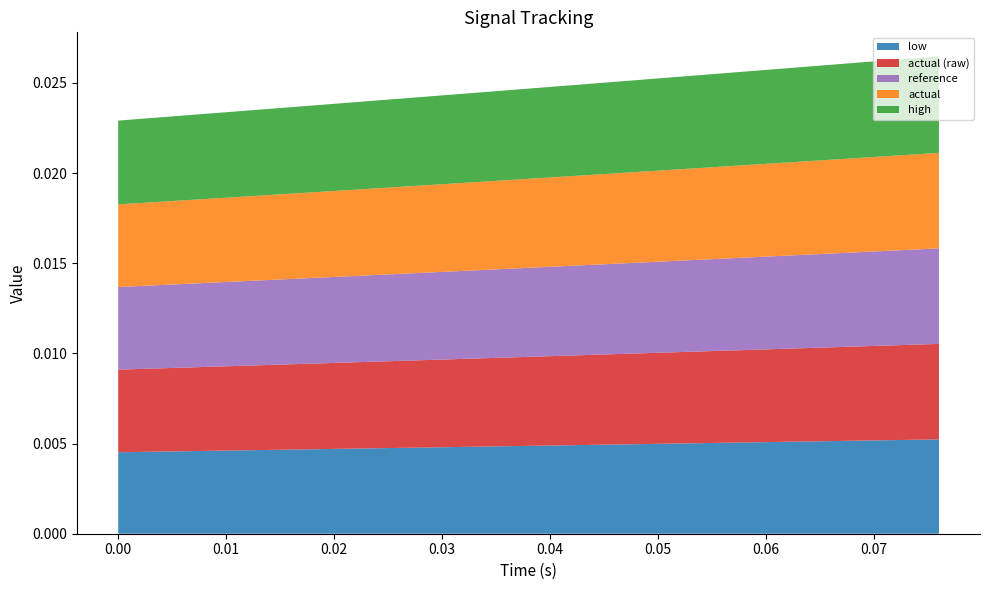

Reading left to right, what are all the values shown in this chart?

reference: 0.0=0.0	0.004=0.0	0.008=0.0	0.012=0.0	0.016=0.0	0.02=0.0	0.024=0.0	0.028=0.0	0.032=0.0	0.036=0.0	0.04=0.0	0.044=0.0	0.048=0.0	0.052=0.0	0.056=0.0	0.06=0.0	0.064=0.0	0.068=0.0	0.072=0.0	0.076=0.0
actual: 0.0=0.0	0.004=0.0	0.008=0.0	0.012=0.0	0.016=0.0	0.02=0.0	0.024=0.0	0.028=0.0	0.032=0.0	0.036=0.0	0.04=0.0	0.044=0.0	0.048=0.0	0.052=0.0	0.056=0.0	0.06=0.0	0.064=0.0	0.068=0.0	0.072=0.0	0.076=0.0
high: 0.0=0.0	0.004=0.0	0.008=0.0	0.012=0.0	0.016=0.0	0.02=0.0	0.024=0.0	0.028=0.0	0.032=0.0	0.036=0.0	0.04=0.0	0.044=0.0	0.048=0.0	0.052=0.0	0.056=0.0	0.06=0.0	0.064=0.0	0.068=0.0	0.072=0.0	0.076=0.0
low: 0.0=0.0	0.004=0.0	0.008=0.0	0.012=0.0	0.016=0.0	0.02=0.0	0.024=0.0	0.028=0.0	0.032=0.0	0.036=0.0	0.04=0.0	0.044=0.0	0.048=0.0	0.052=0.0	0.056=0.0	0.06=0.0	0.064=0.0	0.068=0.0	0.072=0.0	0.076=0.0
actual (raw): 0.0=0.0	0.004=0.0	0.008=0.0	0.012=0.0	0.016=0.0	0.02=0.0	0.024=0.0	0.028=0.0	0.032=0.0	0.036=0.0	0.04=0.0	0.044=0.0	0.048=0.0	0.052=0.0	0.056=0.0	0.06=0.0	0.064=0.0	0.068=0.0	0.072=0.0	0.076=0.0